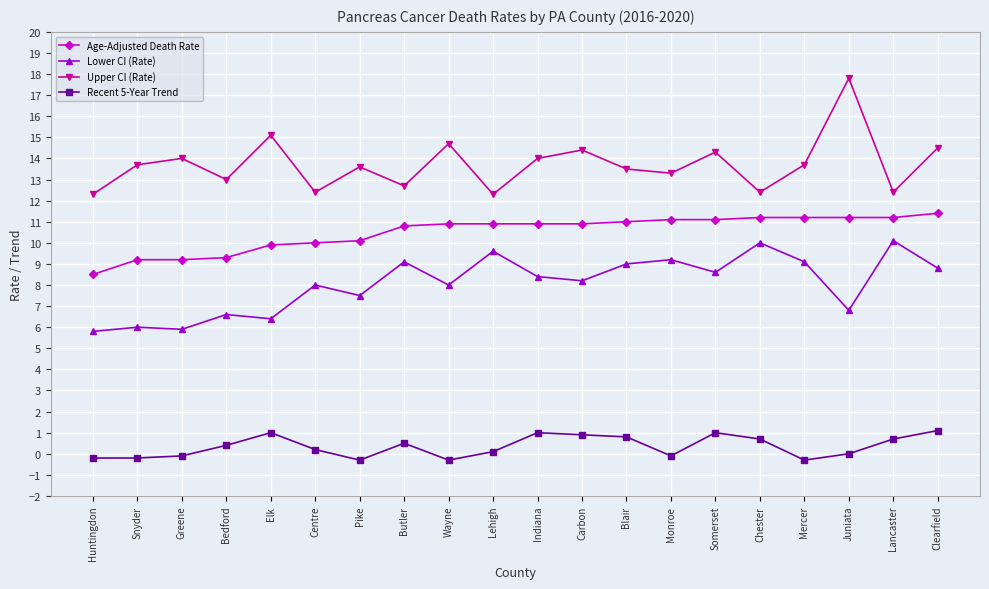

Reading left to right, transcribe all the data shown in this chart.

Age-Adjusted Death Rate: Huntingdon=8.5	Snyder=9.2	Greene=9.2	Bedford=9.3	Elk=9.9	Centre=10.0	Pike=10.1	Butler=10.8	Wayne=10.9	Lehigh=10.9	Indiana=10.9	Carbon=10.9	Blair=11.0	Monroe=11.1	Somerset=11.1	Chester=11.2	Mercer=11.2	Juniata=11.2	Lancaster=11.2	Clearfield=11.4
Lower CI (Rate): Huntingdon=5.8	Snyder=6.0	Greene=5.9	Bedford=6.6	Elk=6.4	Centre=8.0	Pike=7.5	Butler=9.1	Wayne=8.0	Lehigh=9.6	Indiana=8.4	Carbon=8.2	Blair=9.0	Monroe=9.2	Somerset=8.6	Chester=10.0	Mercer=9.1	Juniata=6.8	Lancaster=10.1	Clearfield=8.8
Upper CI (Rate): Huntingdon=12.3	Snyder=13.7	Greene=14.0	Bedford=13.0	Elk=15.1	Centre=12.4	Pike=13.6	Butler=12.7	Wayne=14.7	Lehigh=12.3	Indiana=14.0	Carbon=14.4	Blair=13.5	Monroe=13.3	Somerset=14.3	Chester=12.4	Mercer=13.7	Juniata=17.8	Lancaster=12.4	Clearfield=14.5
Recent 5-Year Trend: Huntingdon=-0.2	Snyder=-0.2	Greene=-0.1	Bedford=0.4	Elk=1.0	Centre=0.2	Pike=-0.3	Butler=0.5	Wayne=-0.3	Lehigh=0.1	Indiana=1.0	Carbon=0.9	Blair=0.8	Monroe=-0.1	Somerset=1.0	Chester=0.7	Mercer=-0.3	Juniata=0.0	Lancaster=0.7	Clearfield=1.1